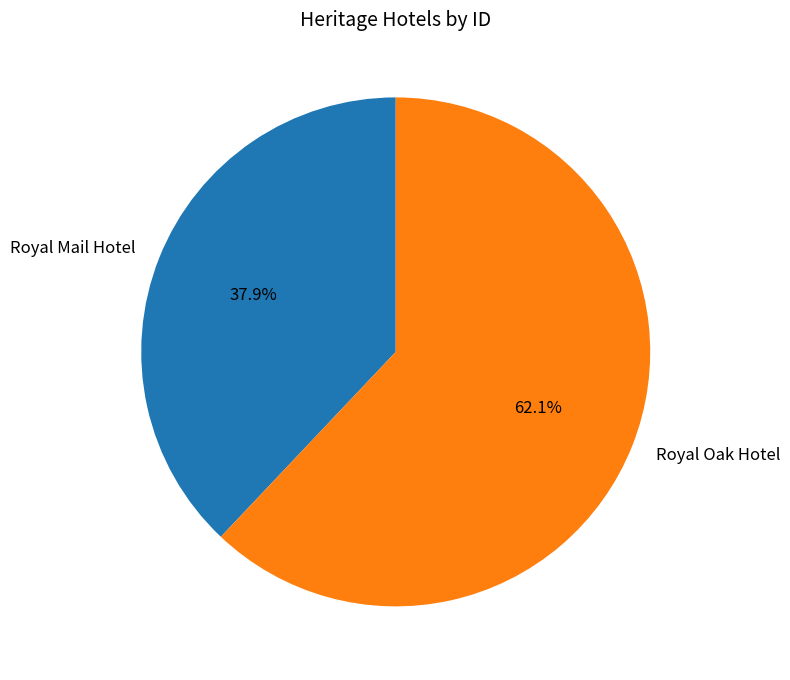

Does Royal Mail Hotel account for over 50% of the chart?

No